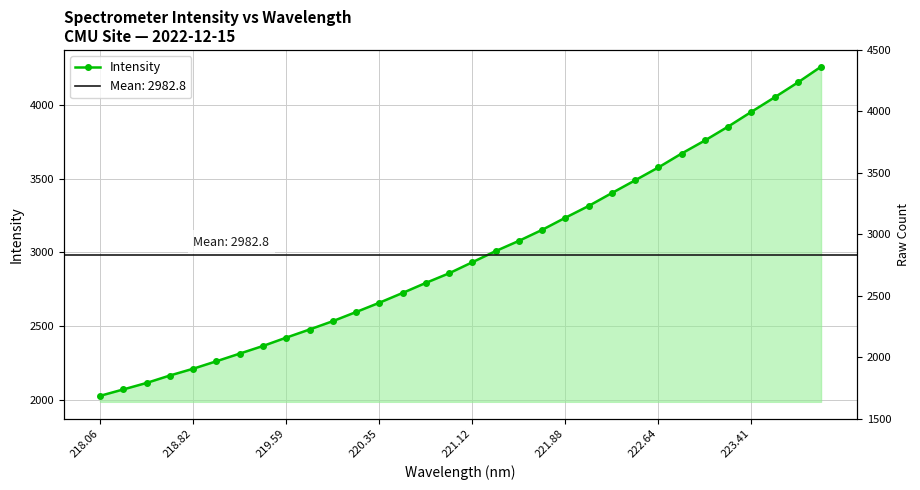

How many lines are shown in the chart?

1